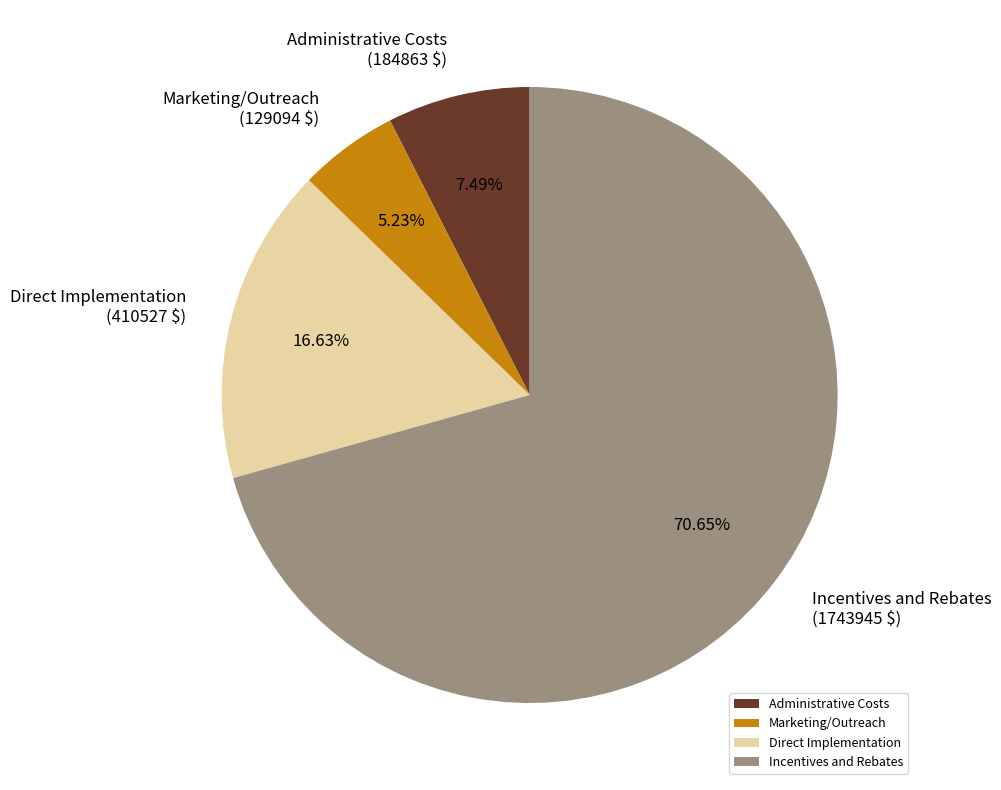

The Administrative Costs slice represents 21% of the pie. True or false?

False